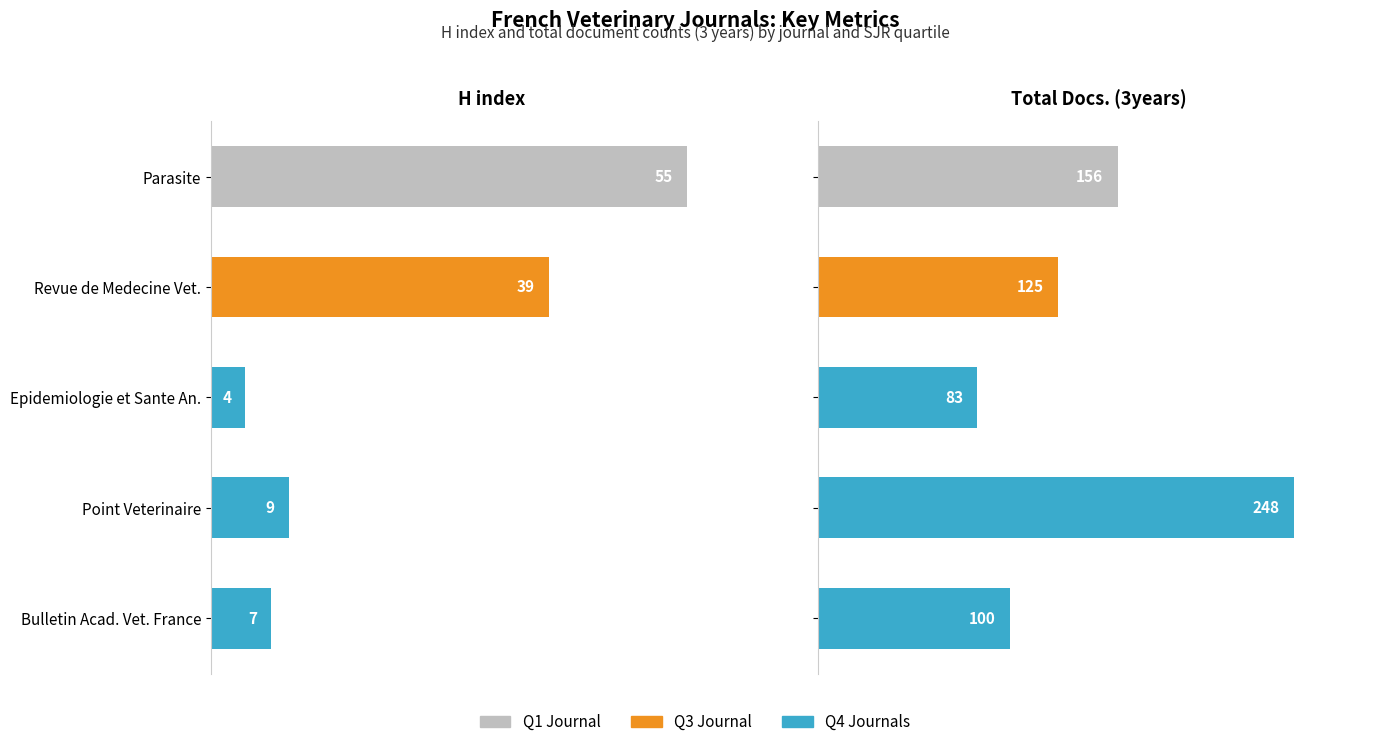

What is the label of the 3rd bar from the left?

Epidemiologie et Sante An.